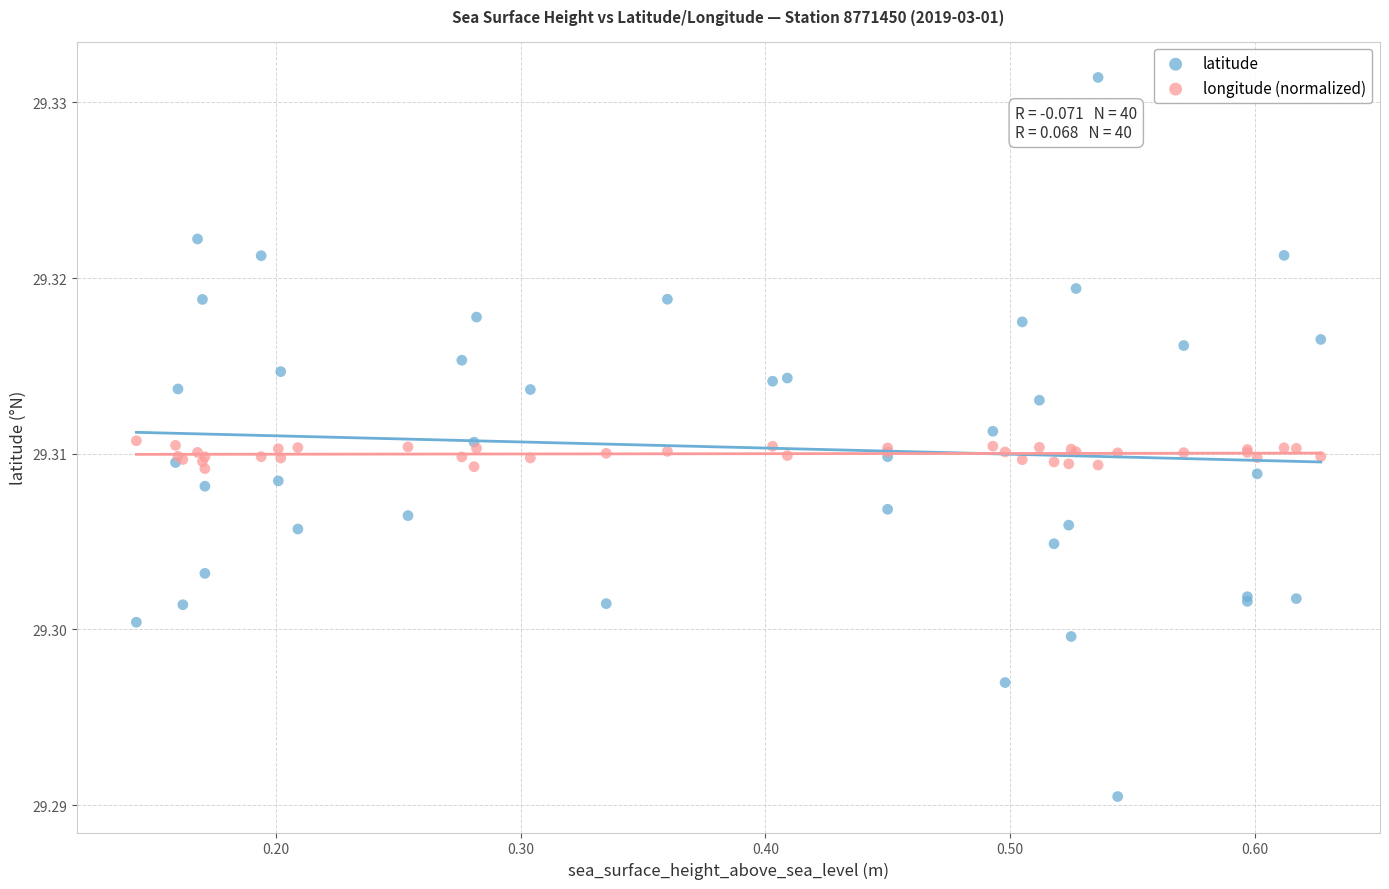

Which series reaches the minimum Y coordinate?

latitude